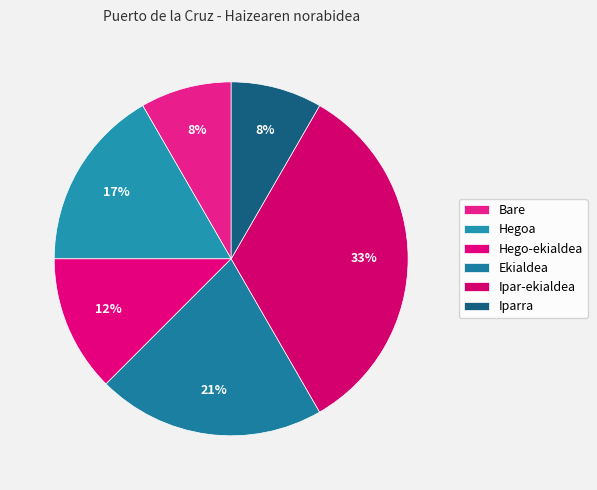

How many slices are in this pie chart?

6